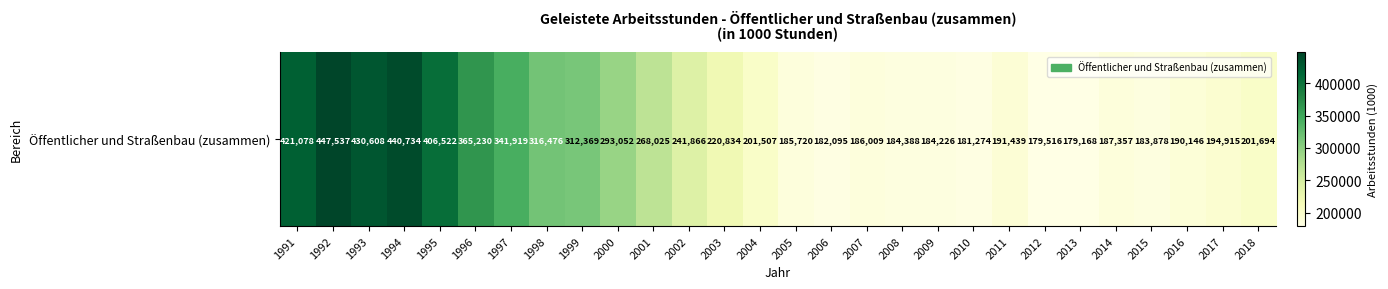

What is the change in value from 2004 to 2018?

+187